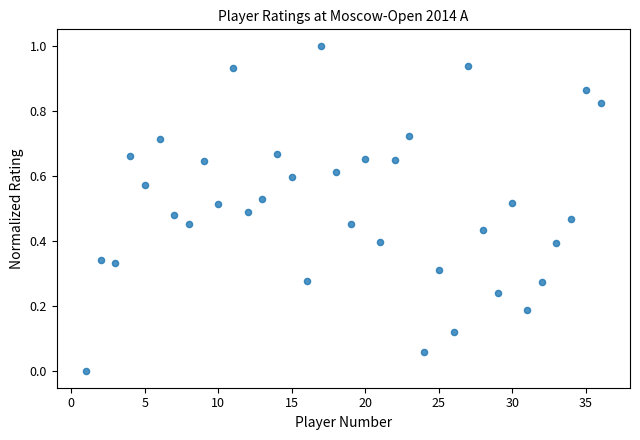

What is the range of X values (max minus min)?

35.0